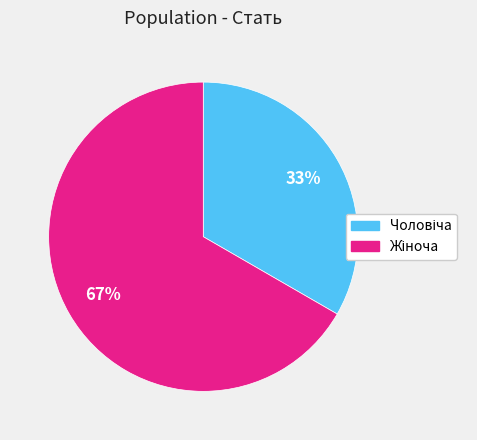

To the nearest percent, what is the average slice percentage?

50%